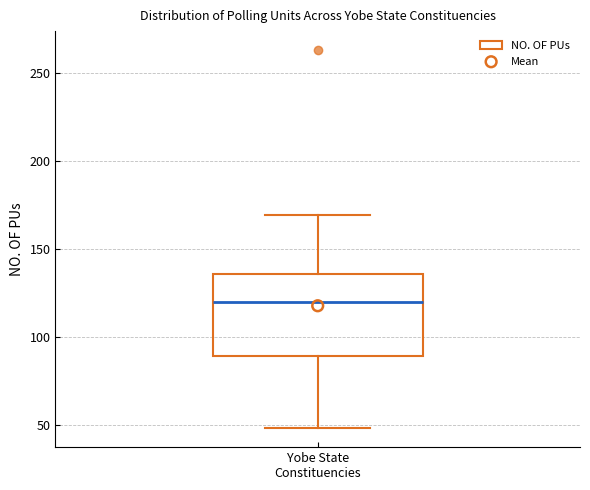

Where does the lower whisker of the box for Yobe State Constituencies end on the y-axis? The values are not printed on the chart, so give them approximately, as read against the axis.

50